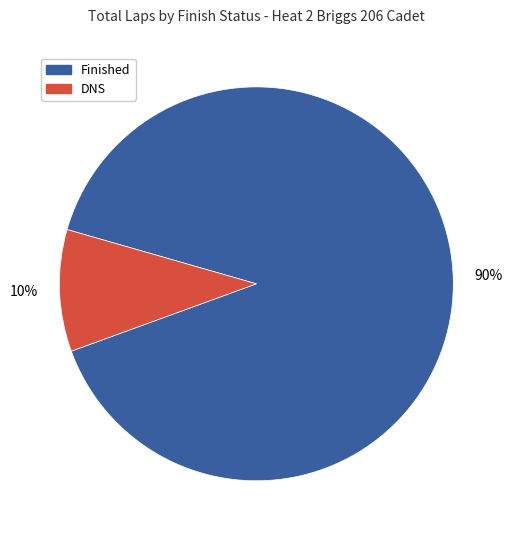

Is there a majority slice in this chart?

Yes